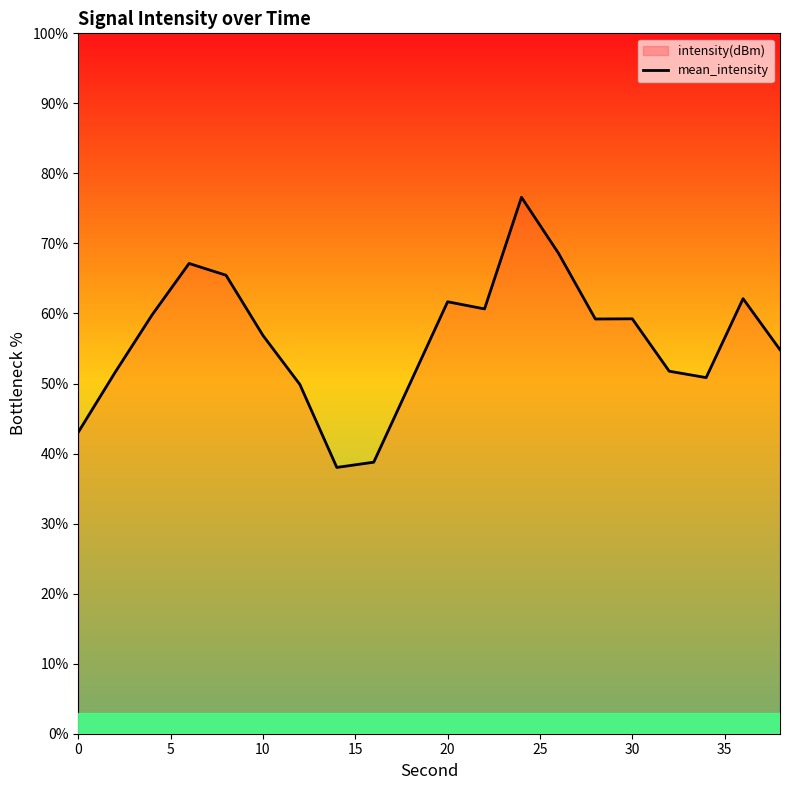

What is the sum of all values?

1126.4